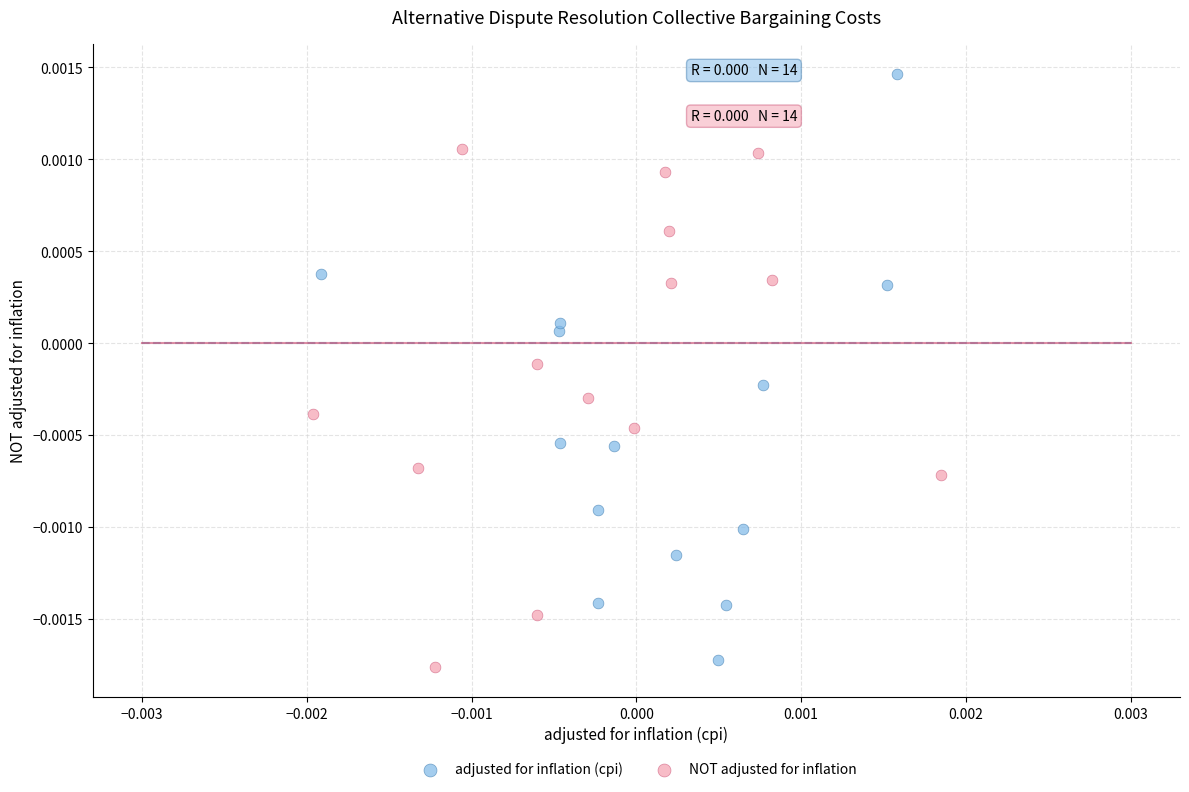

Which series has the widest spread of Y values?

adjusted for inflation (cpi)